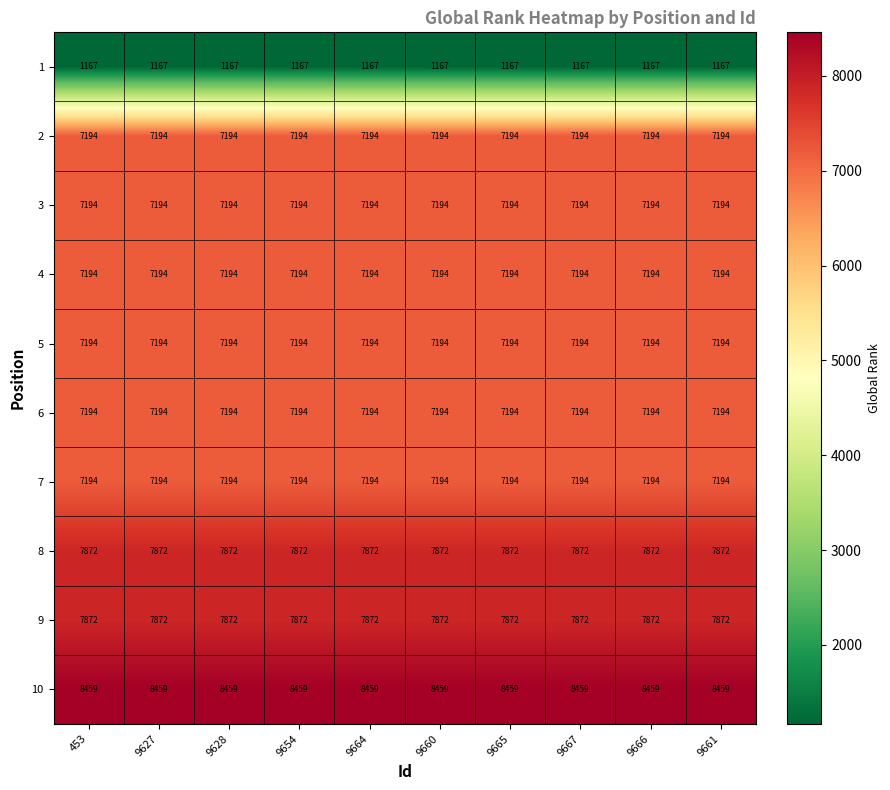

What is the minimum value shown in the chart?

1167